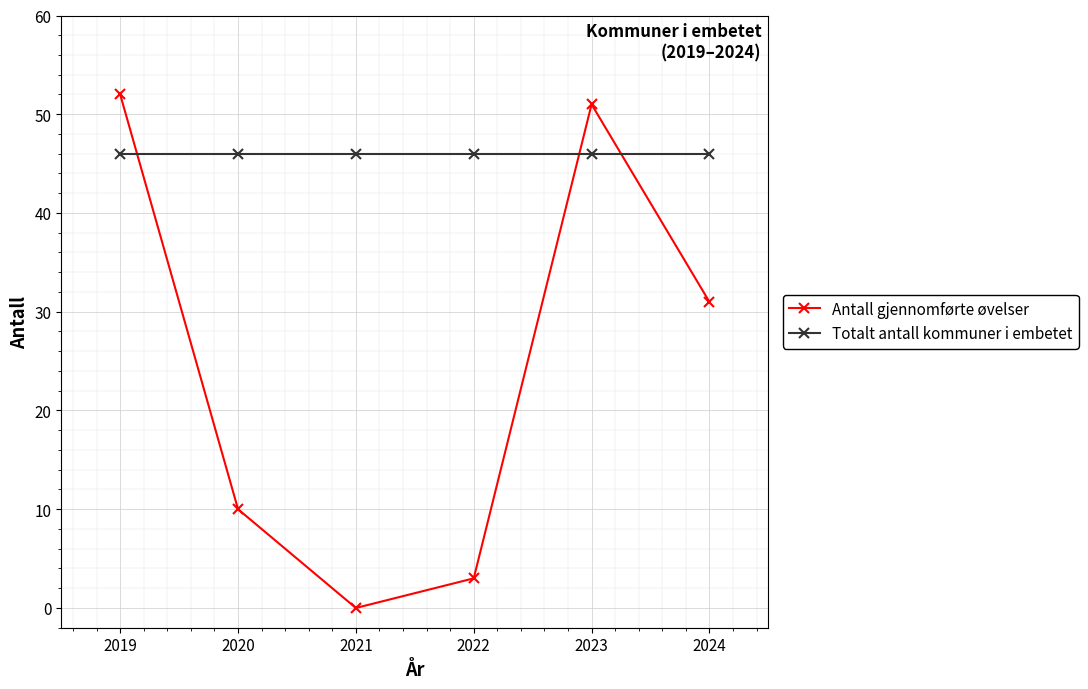

In Antall gjennomførte øvelser, how many points are lower than both neighbors (excluding endpoints)?

1